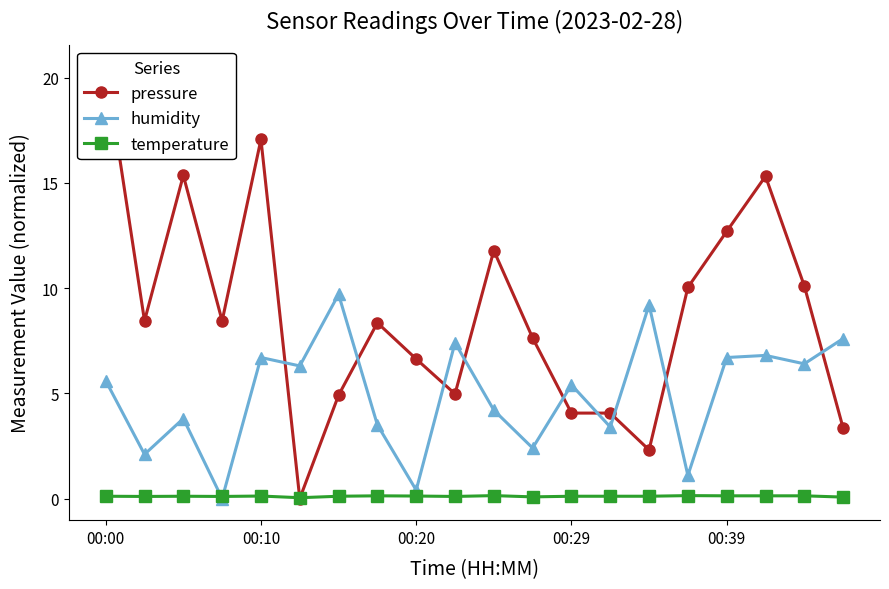

True or false: temperature has more than 1 points higher than both neighbors.

True